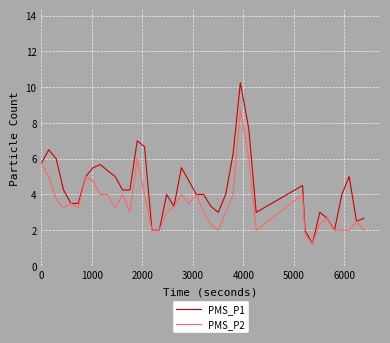

List the series in order of their peak value, lowest first.

PMS_P2, PMS_P1